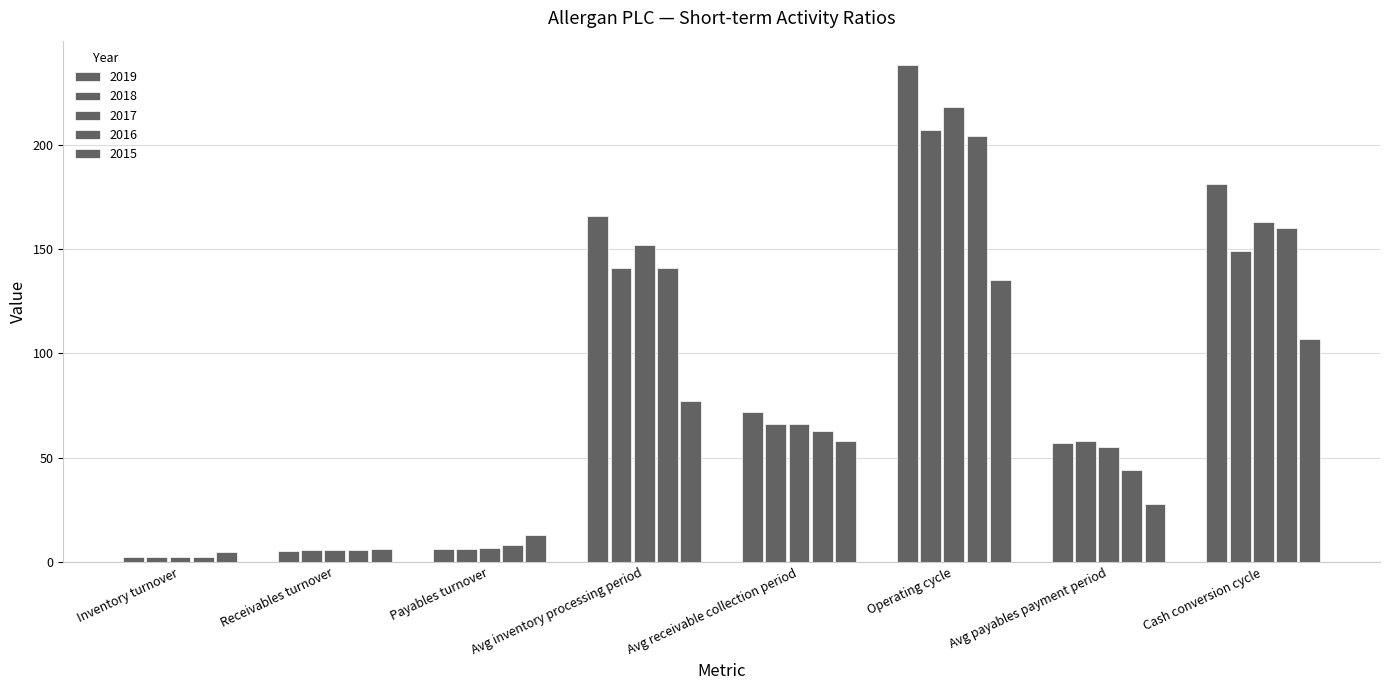

How many bars are there in total?

40